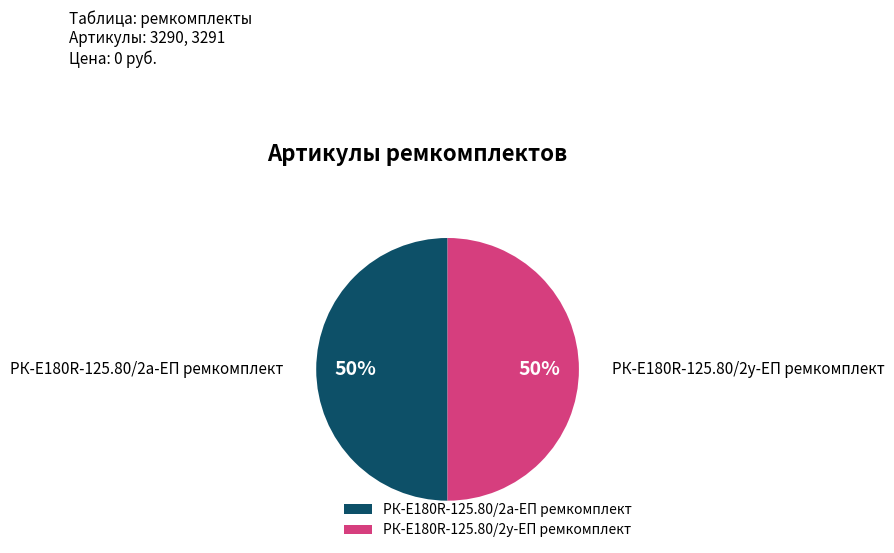

Do РК-E180R-125.80/2а-ЕП ремкомплект and РК-E180R-125.80/2у-ЕП ремкомплект together represent more than half of the pie?

Yes